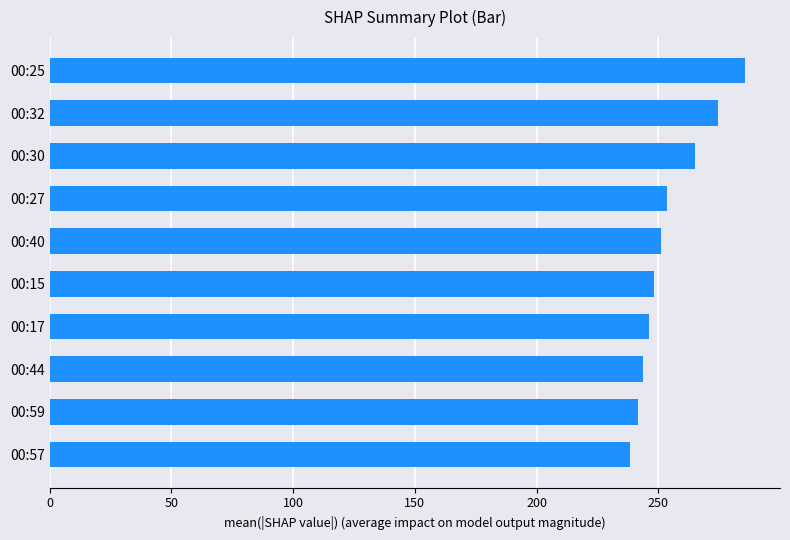

Reading top to bottom, what are all the values shown in this chart?

00:25=285.7	00:32=274.4	00:30=265.0	00:27=253.7	00:40=251.1	00:15=248.3	00:17=246.1	00:44=243.8	00:59=241.6	00:57=238.3